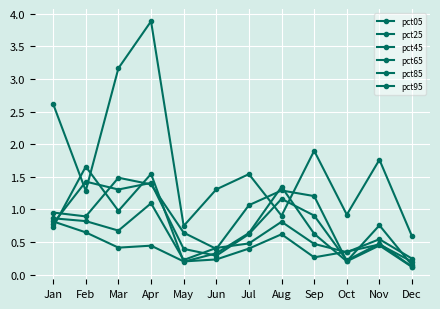

Which series has the widest spread of values?

pct05